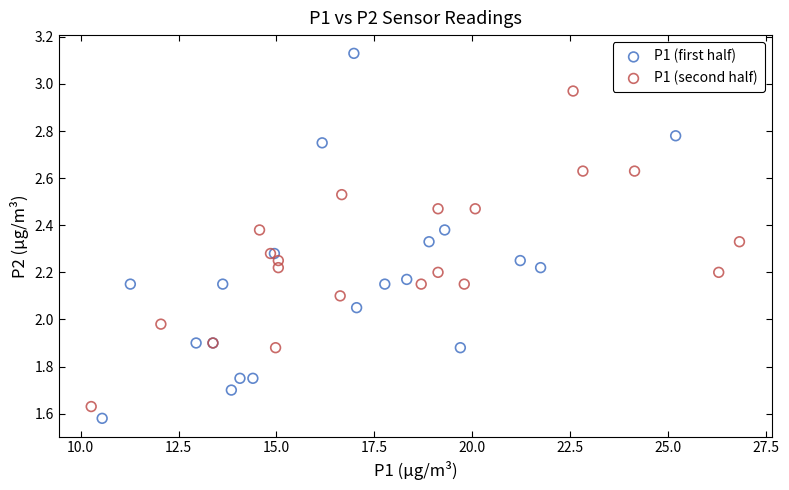

Which series has the widest spread of Y values?

P1 (first half)